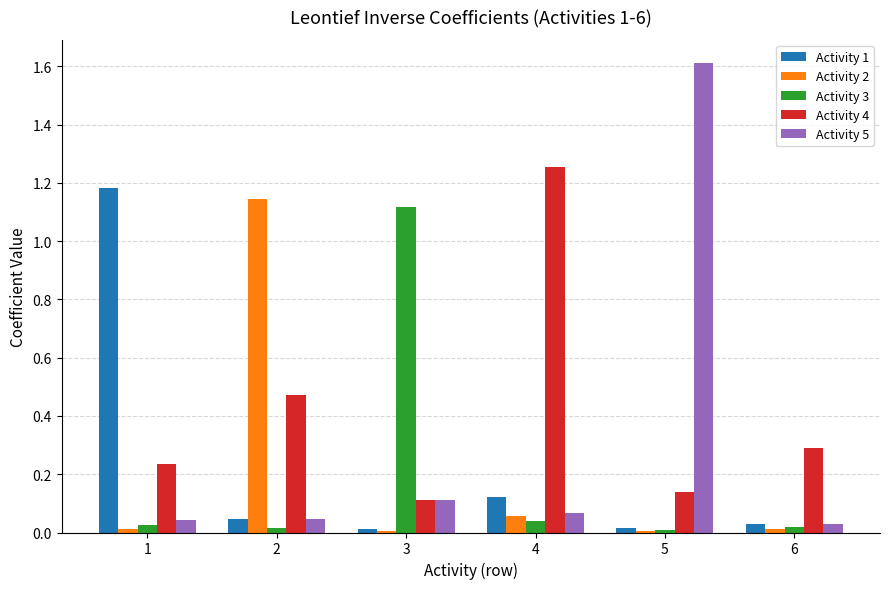

Which series has the largest total across all categories?

Activity 4